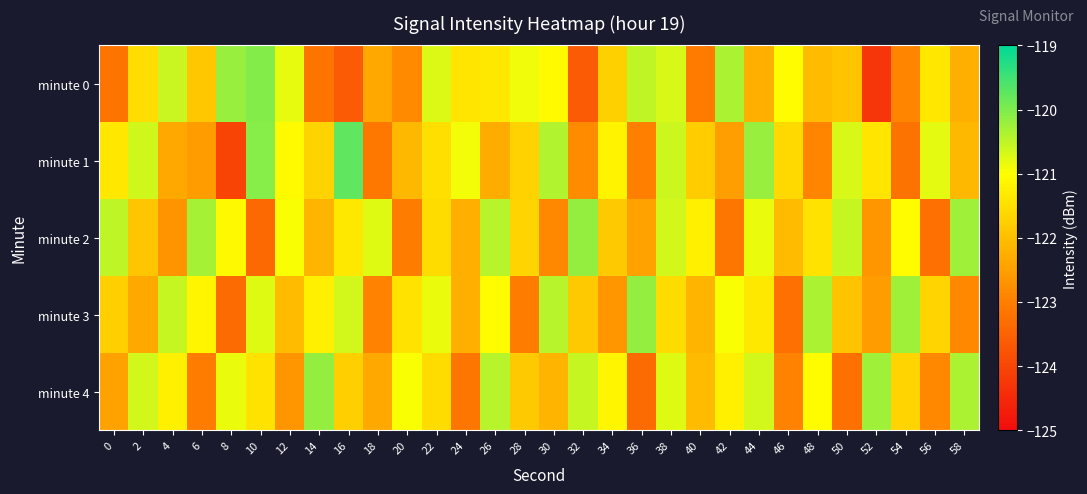

How many data points does each series have?

30